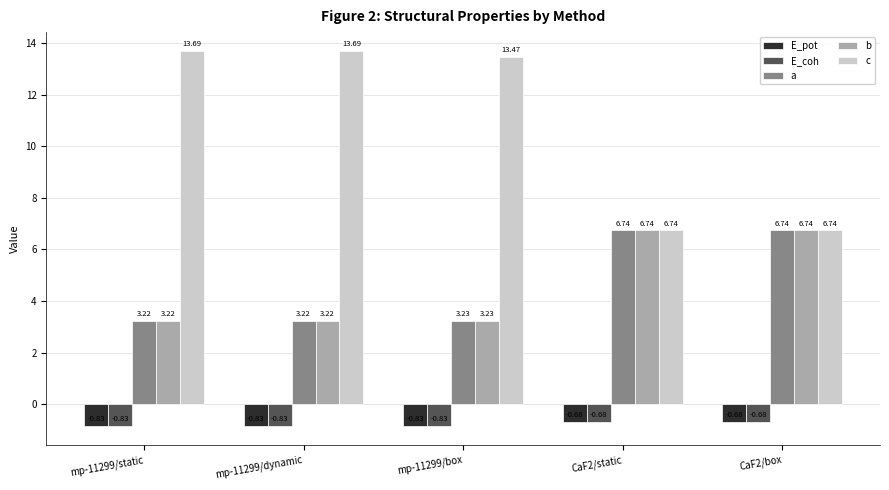

What is the difference between the maximum and minimum values in the b series?

3.5